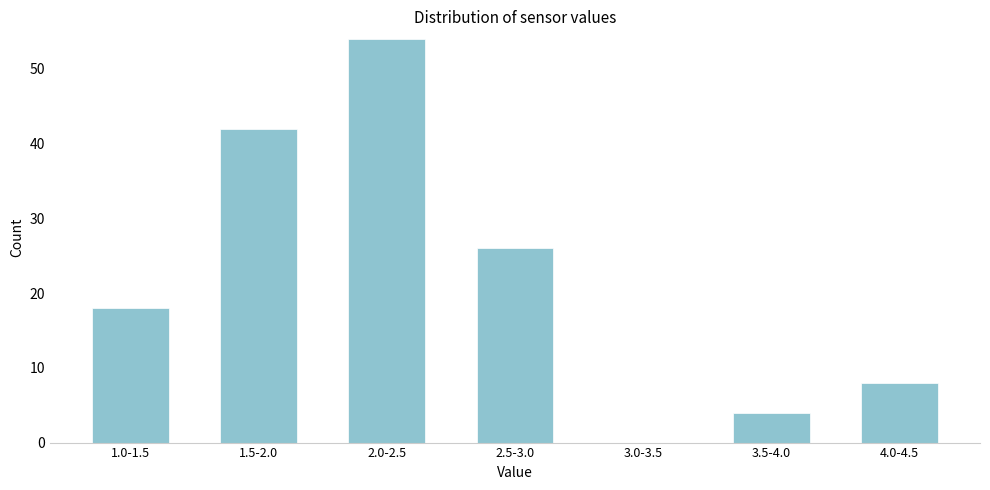

Reading left to right, list all the values displayed in this chart.

1.0-1.5=18	1.5-2.0=42	2.0-2.5=54	2.5-3.0=26	3.0-3.5=0	3.5-4.0=4	4.0-4.5=8